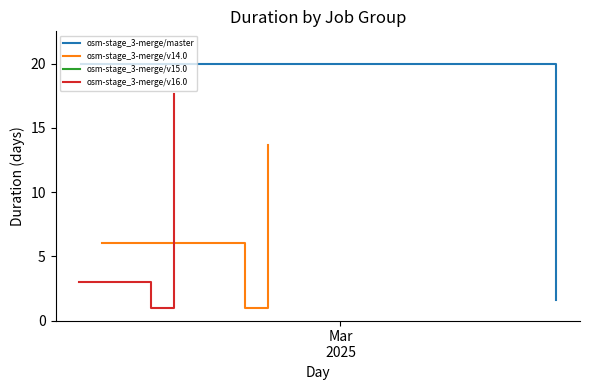

What is the minimum value for osm-stage_3-merge/v14.0?

1.0